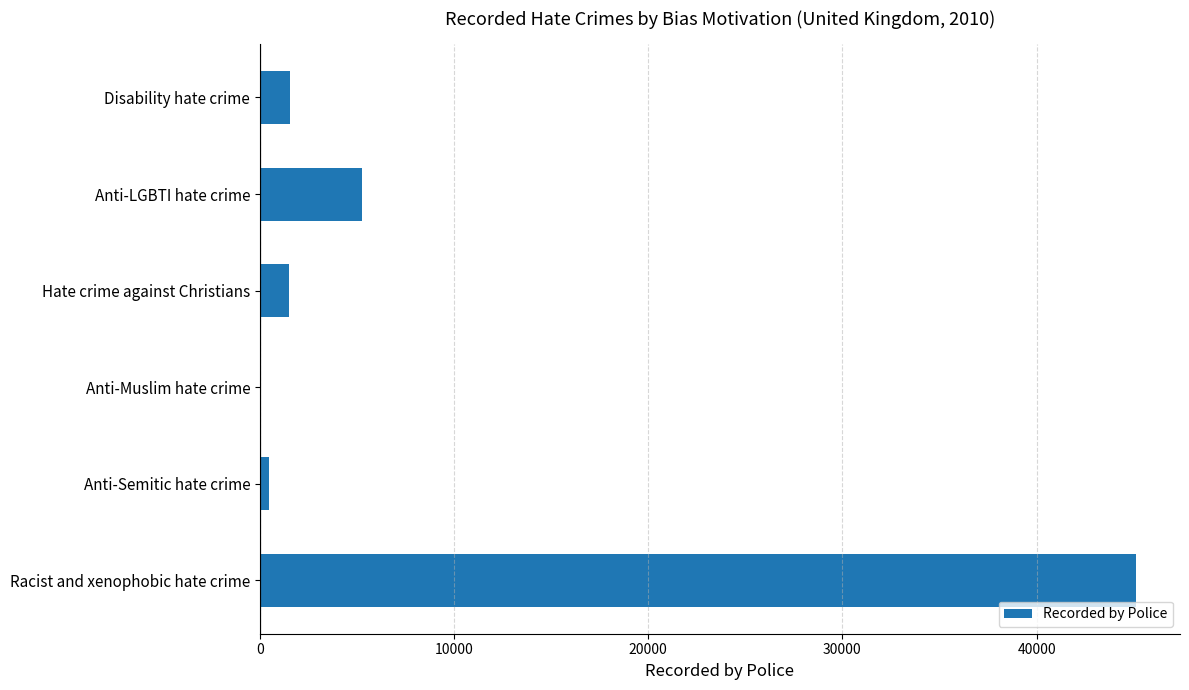

Does the chart contain stacked bars?

No